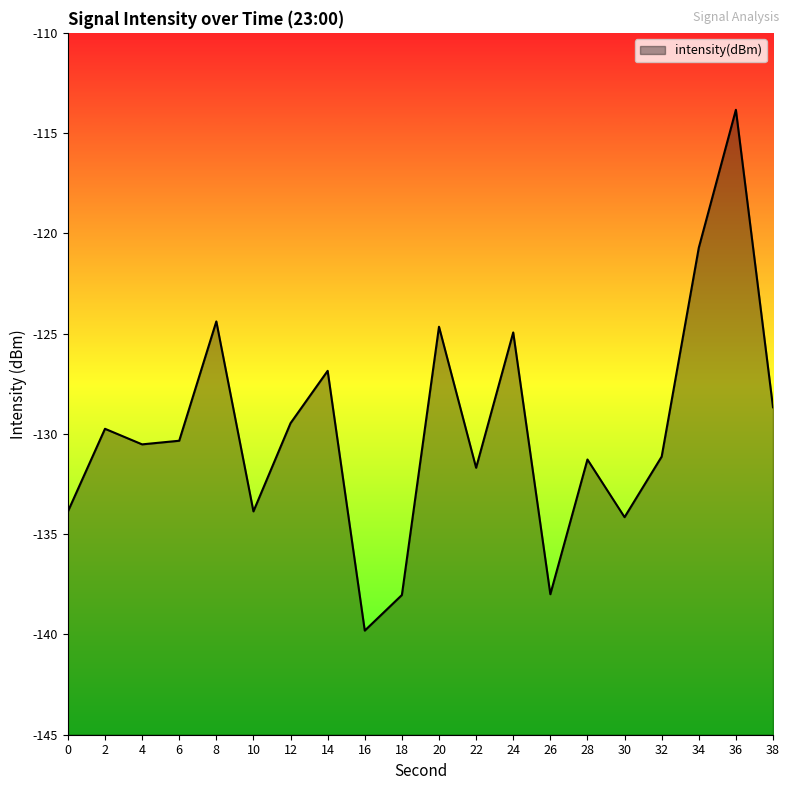

What is the average value?

-129.8